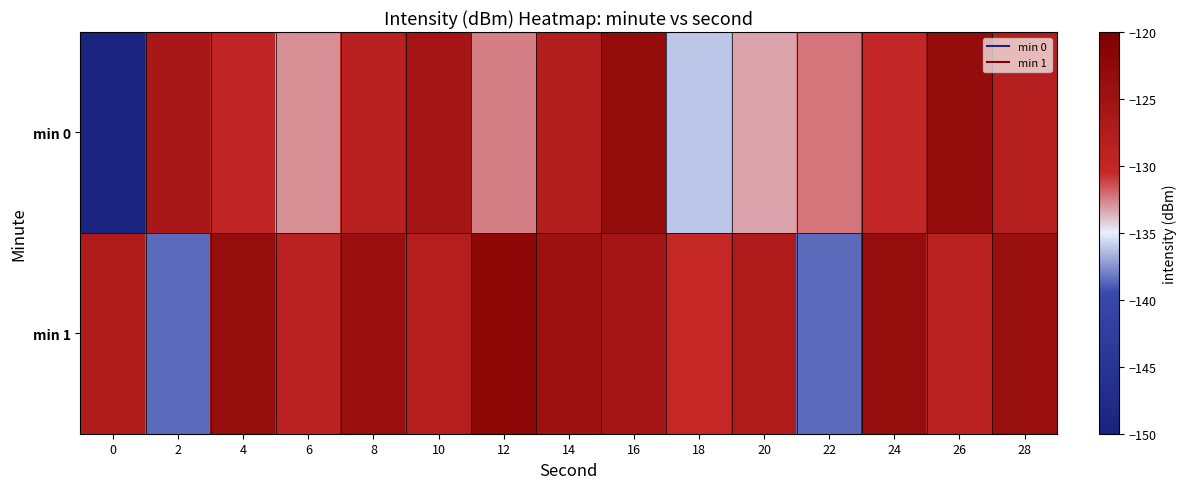

Which series has the largest range (max minus min)?

min 0